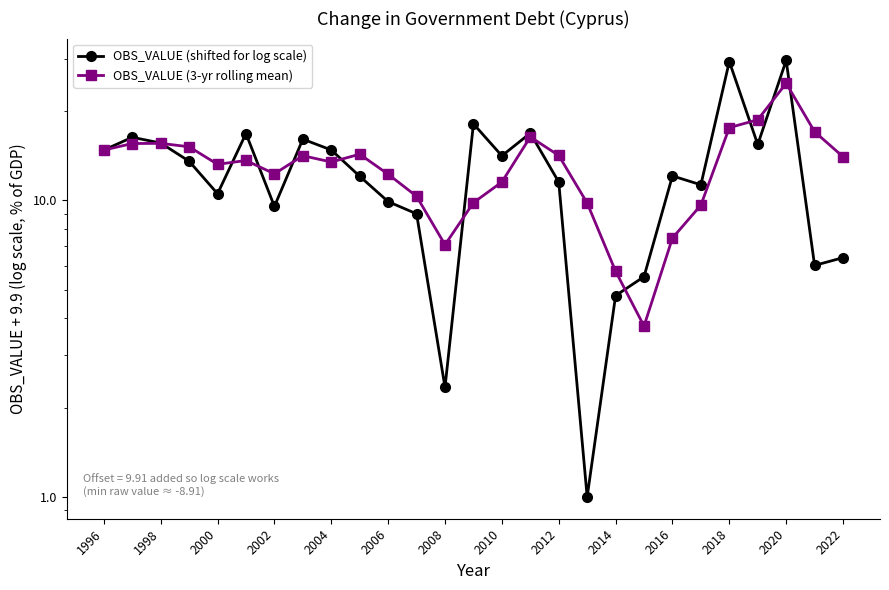

At which label does OBS_VALUE (shifted for log scale) first exceed 12?

1996